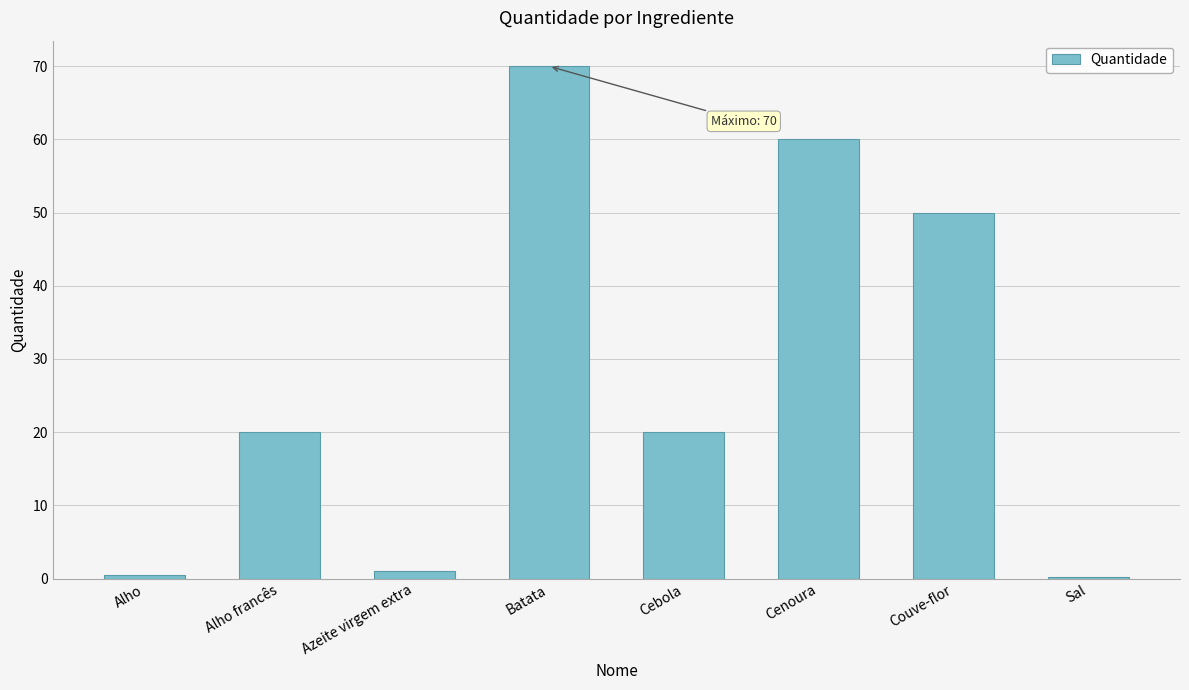

What is the sum of the values at Sal and Alho francês?

20.2